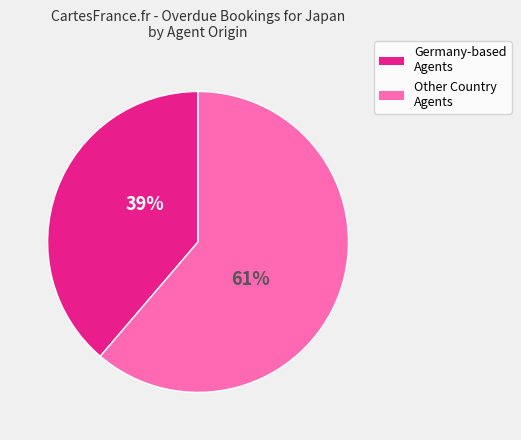

To the nearest percent, what is the average slice percentage?

50%